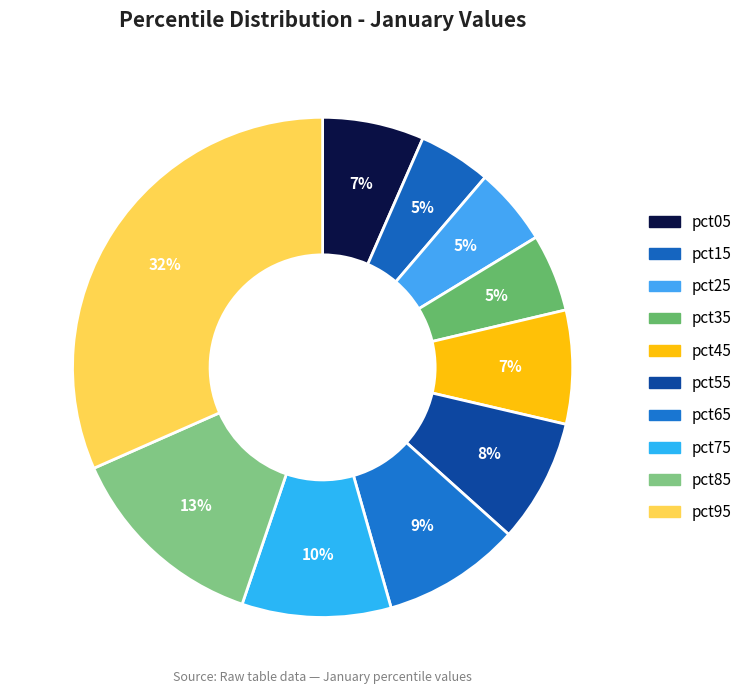

Combined, do pct15 and pct75 account for over 50%?

No